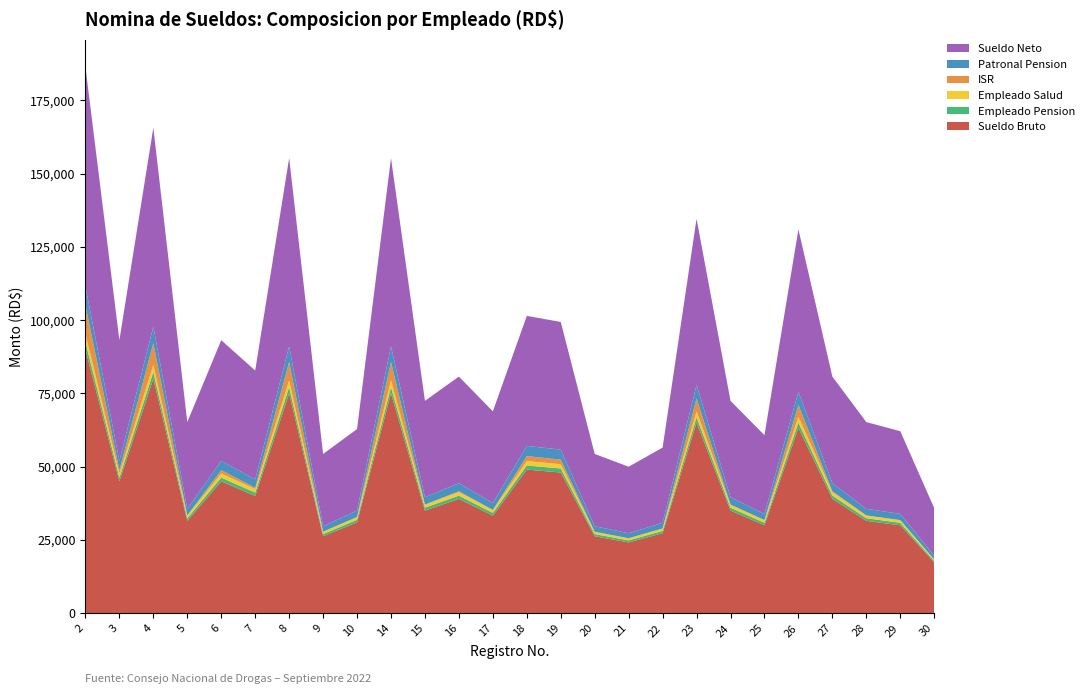

Reading right to left, what are all the values shown in this chart?

Sueldo Bruto: 30=17325.0	29=30000.0	28=31500.0	27=39000.0	26=63250.0	25=30000.0	24=35000.0	23=65000.0	22=27300.0	21=24150.0	20=26250.0	19=48000.0	18=49000.0	17=33273.0	16=39000.0	15=35000.0	14=75000.0	10=31000.0	9=26250.0	8=75000.0	7=40000.0	6=45000.0	5=31500.0	4=80000.0	3=45000.0	2=90000.0
Empleado Pension: 30=497.2	29=861.0	28=904.0	27=1119.3	26=1815.3	25=861.0	24=1004.5	23=1865.5	22=783.5	21=693.1	20=753.4	19=1377.6	18=1406.3	17=954.9	16=1119.3	15=1004.5	14=2152.5	10=889.7	9=753.4	8=2152.5	7=1148.0	6=1291.5	5=904.0	4=2296.0	3=1291.5	2=2583.0
Empleado Salud: 30=526.7	29=912.0	28=957.6	27=1185.6	26=1922.8	25=912.0	24=1064.0	23=1976.0	22=829.9	21=734.2	20=798.0	19=1459.2	18=1489.6	17=1011.5	16=1185.6	15=1064.0	14=2280.0	10=942.4	9=798.0	8=2280.0	7=1216.0	6=1368.0	5=957.6	4=2432.0	3=1368.0	2=2736.0
ISR: 30=0.0	29=0.0	28=0.0	27=301.5	26=4098.3	25=0.0	24=0.0	23=4427.6	22=0.0	21=0.0	20=0.0	19=1571.7	18=1712.9	17=0.0	16=301.5	15=0.0	14=6309.4	10=0.0	9=0.0	8=6309.4	7=442.6	6=1148.3	5=0.0	4=7400.9	3=1148.3	2=9753.1
Patronal Pension: 30=1230.1	29=2130.0	28=2236.5	27=2769.0	26=4490.8	25=2130.0	24=2485.0	23=4615.0	22=1938.3	21=1714.6	20=1863.7	19=3408.0	18=3479.0	17=2362.4	16=2769.0	15=2485.0	14=5325.0	10=2201.0	9=1863.8	8=5325.0	7=2840.0	6=3195.0	5=2236.5	4=5680.0	3=3195.0	2=6390.0
Sueldo Neto: 30=16276.1	29=28202.0	28=29613.3	27=36368.6	26=55388.7	25=26851.9	24=32906.5	23=56705.9	22=25661.6	21=22697.7	20=24673.6	19=43566.5	18=44366.2	17=31281.6	16=36368.6	15=32906.5	14=64233.1	10=27792.8	9=24673.6	8=64233.1	7=37168.3	6=41167.2	5=29613.3	4=67846.1	3=41167.2	2=74902.9